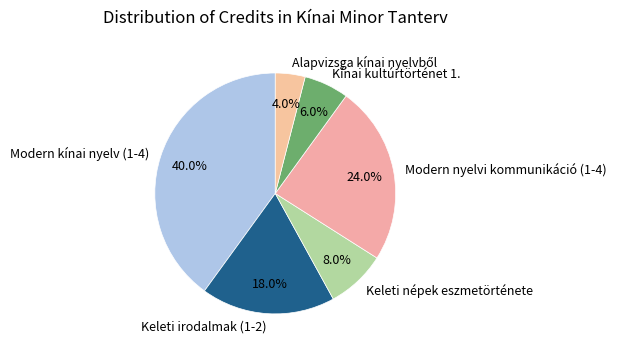

Is there any slice that represents more than half of the pie?

No